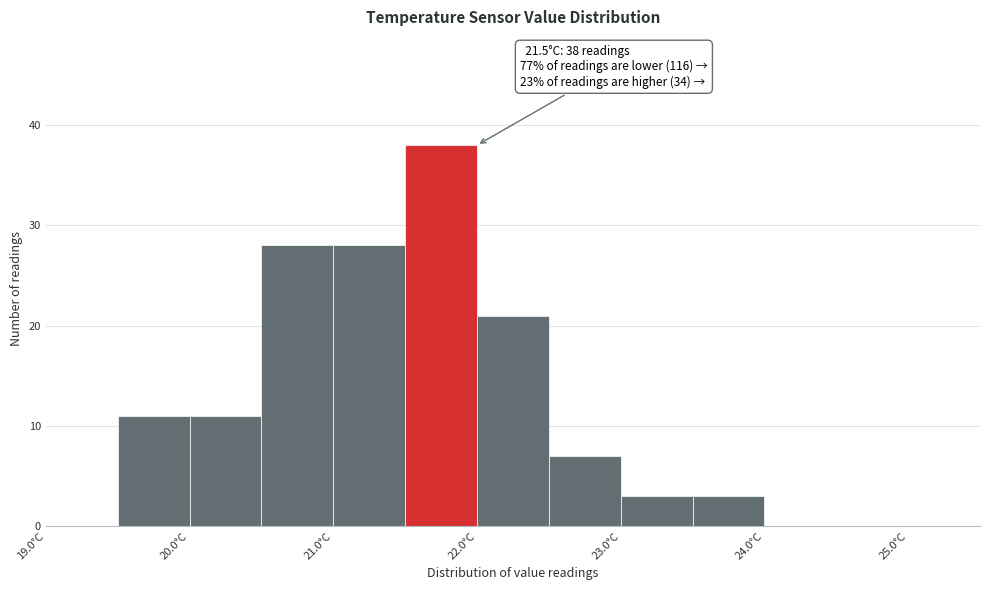

Which range on the x-axis has the tallest bar?

21.5 to 22.0